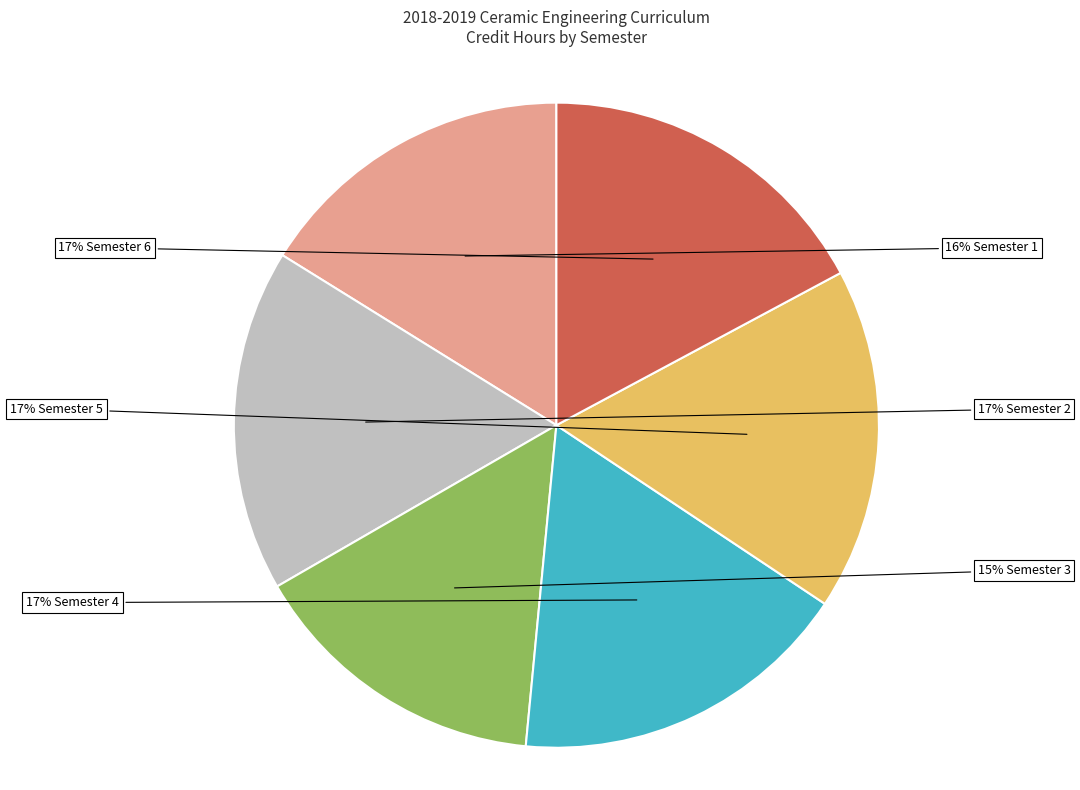

Does any single category account for the majority?

No